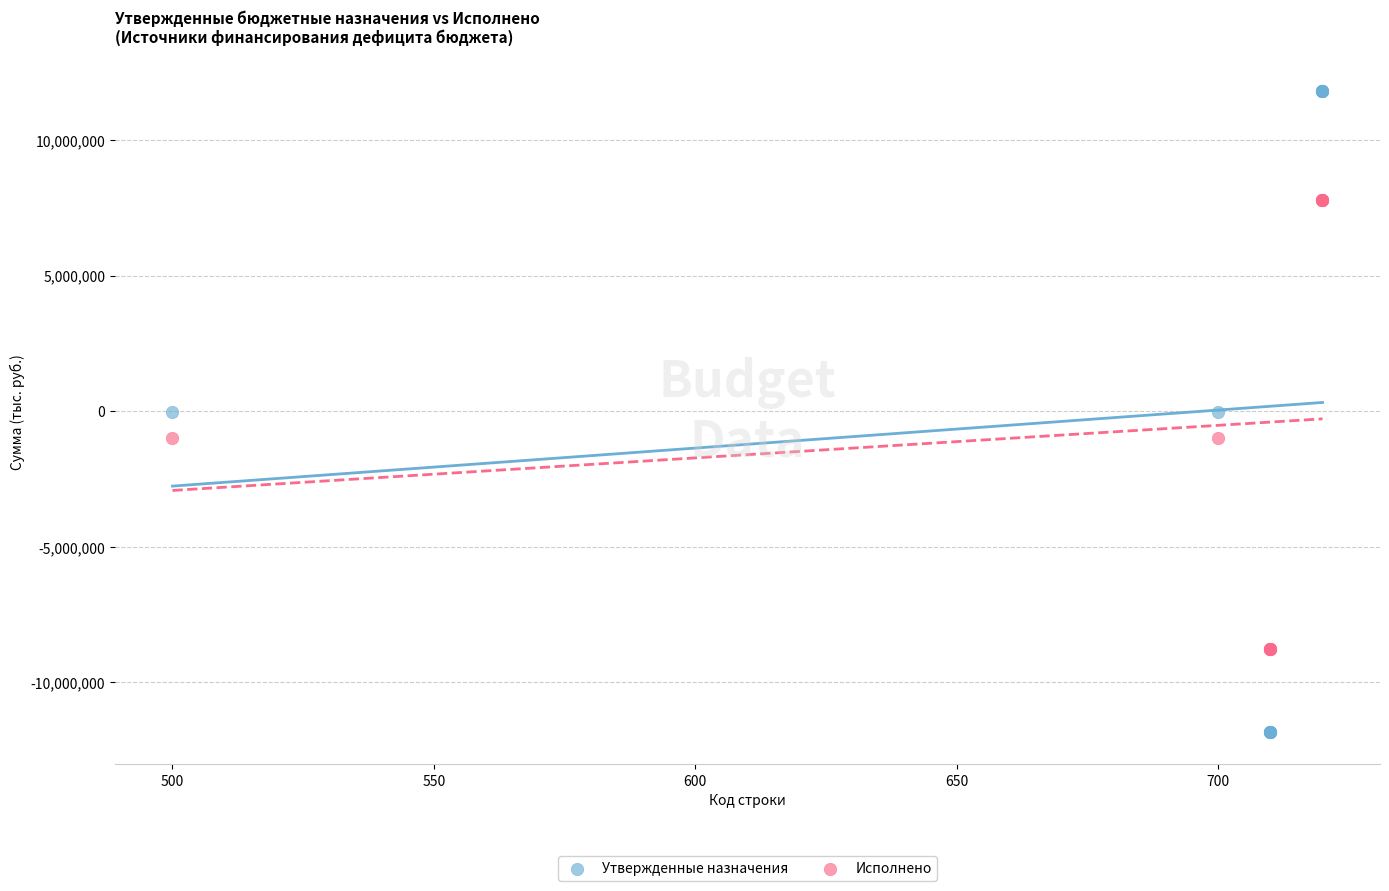

Which series contains the lowest Y value?

Утвержденные назначения